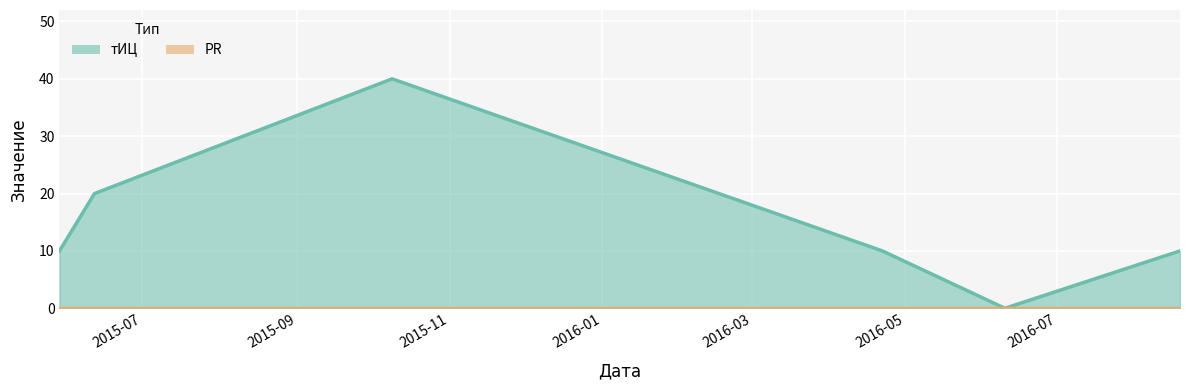

What is the sum of the values at 2015-06-12 and 2016-06-10?

20